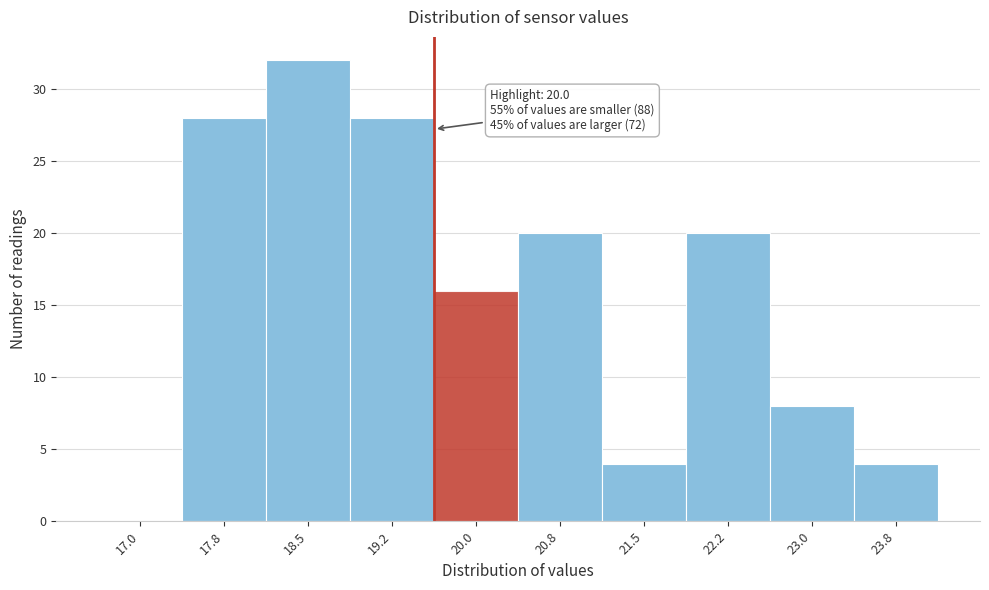

Reading left to right, extract all data points from this chart.

17.0=0	17.8=28	18.5=32	19.2=28	20.0=16	20.8=20	21.5=4	22.2=20	23.0=8	23.8=4